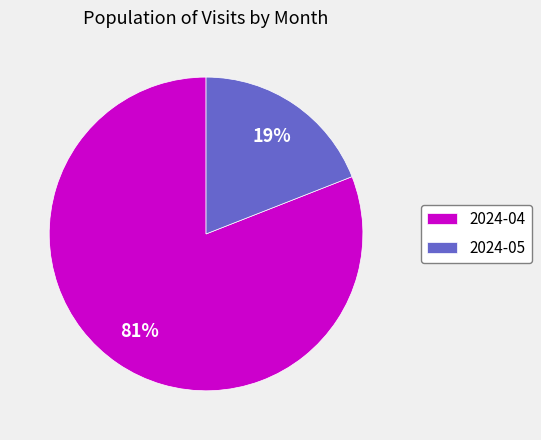

Is it true that 2024-05 is 19% of the pie?

True